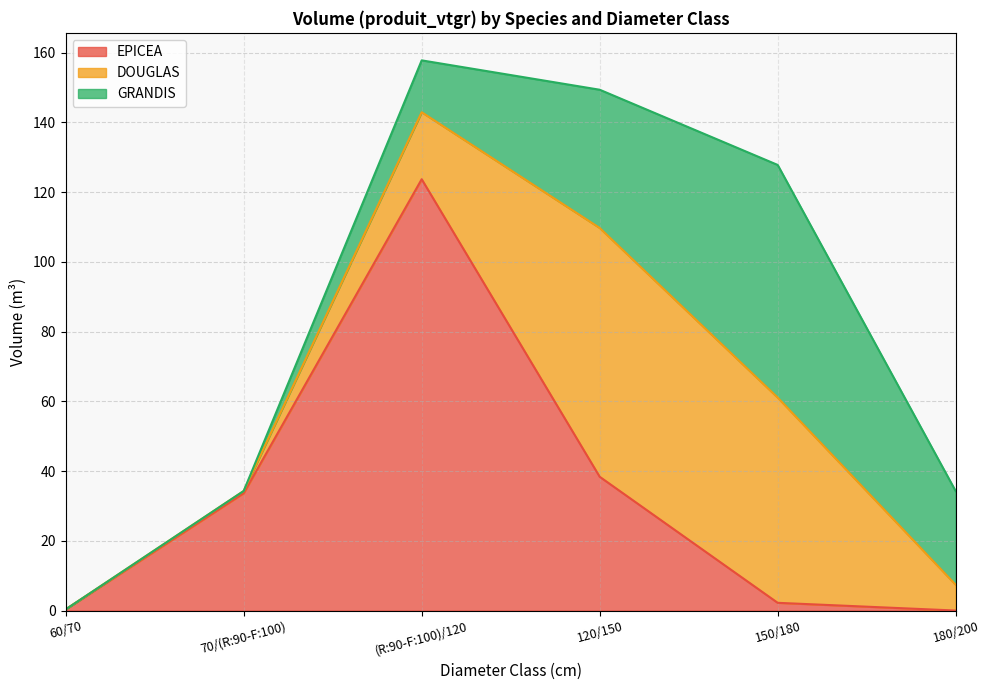

The DOUGLAS series shows 0.0 at 60/70. True or false?

True